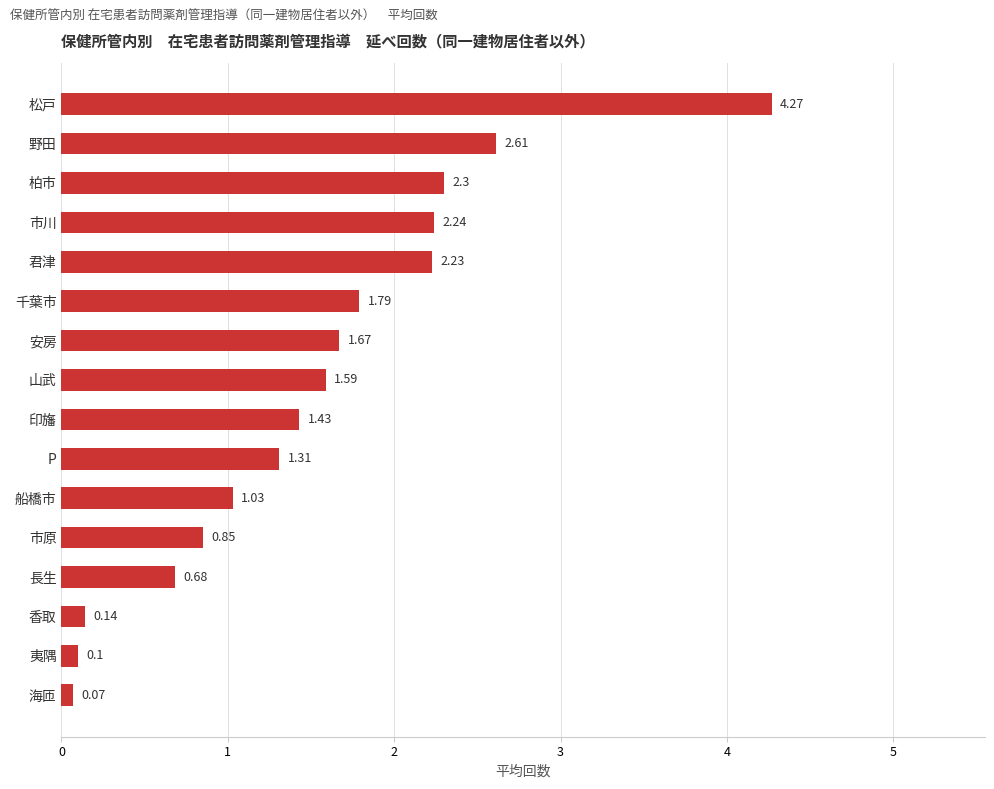

Which category has the highest value across all series?

松戸